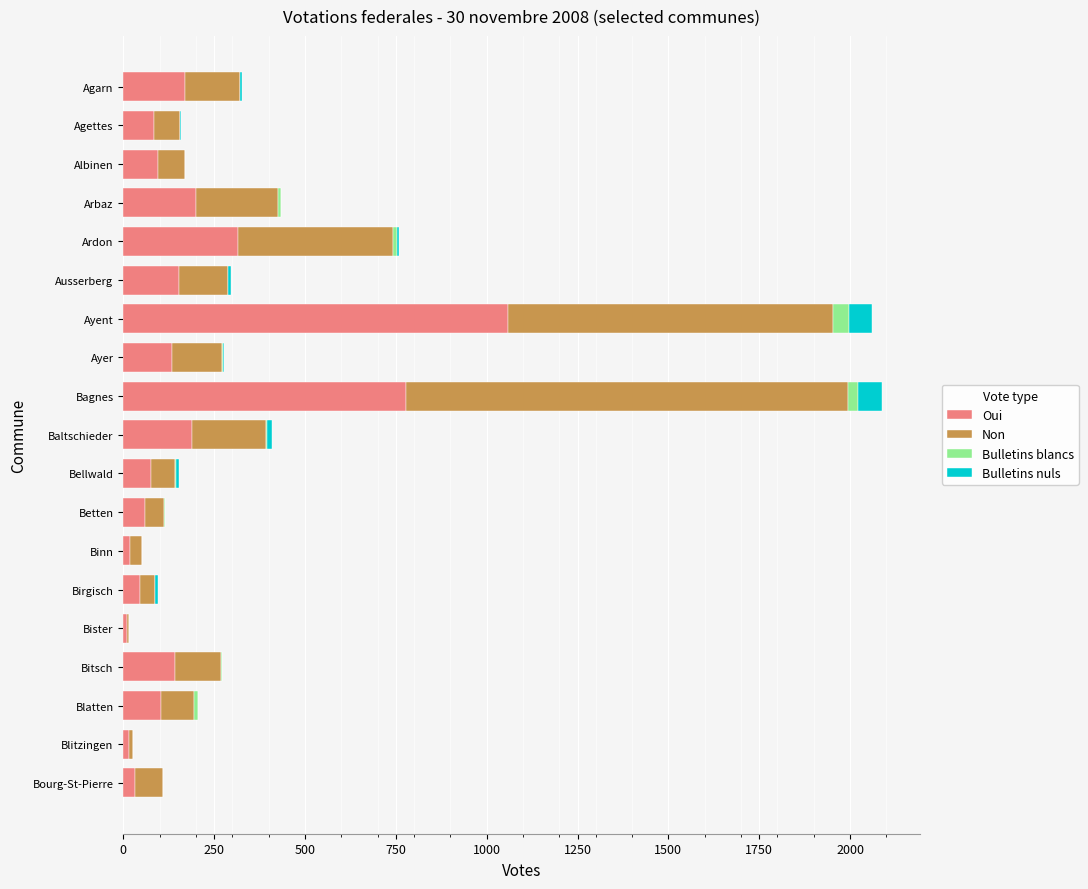

How many categories are shown in the chart?

19